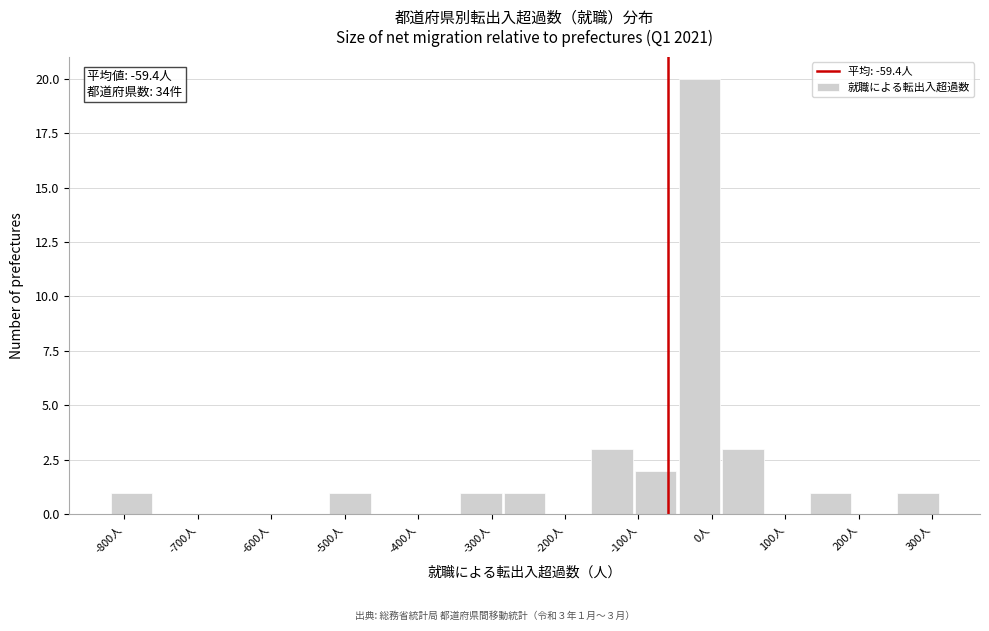

Over which range of the x-axis is the bar tallest?

-50 to 10